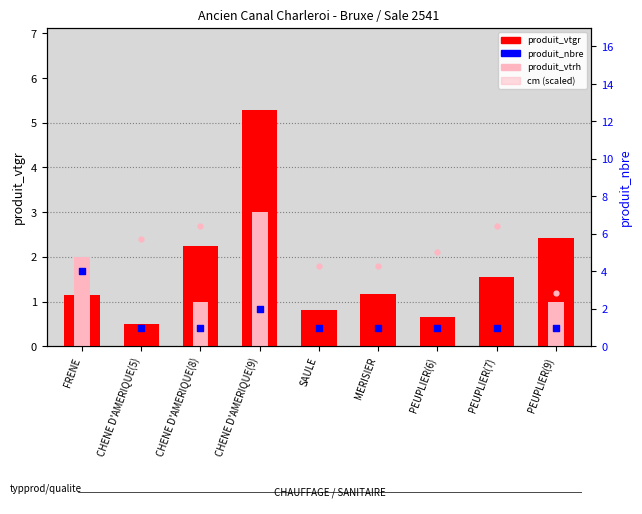

At which category is the sum across all series the highest?

CHENE D'AMERIQUE(9)